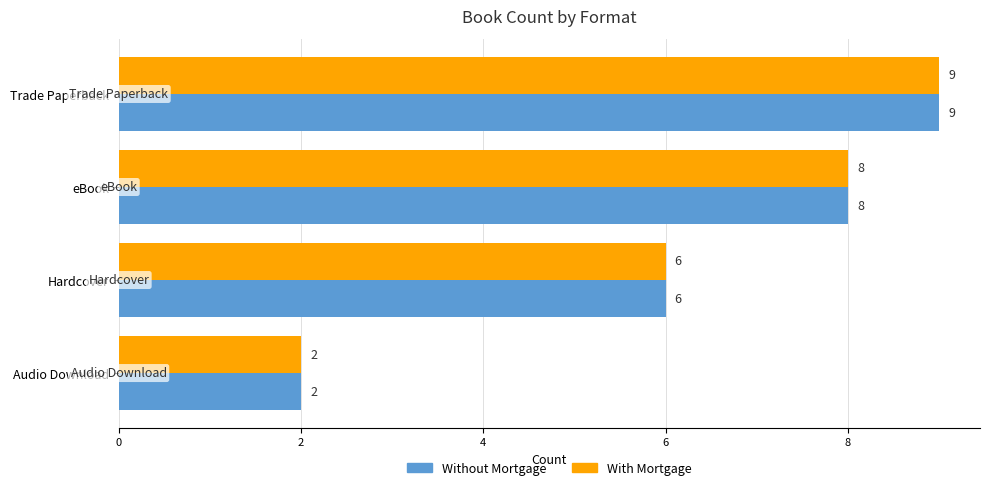

How many Without Mortgage values are between 6 and 9?

3